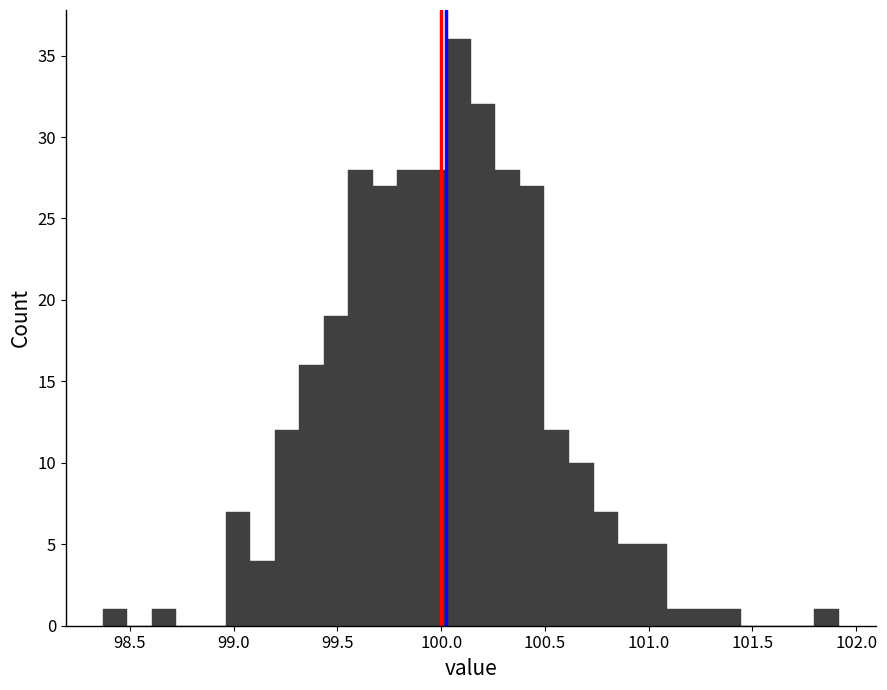

Around what value on the x-axis is the tallest bar? Give the approximate position of its centre, as read against the axis.

100.10